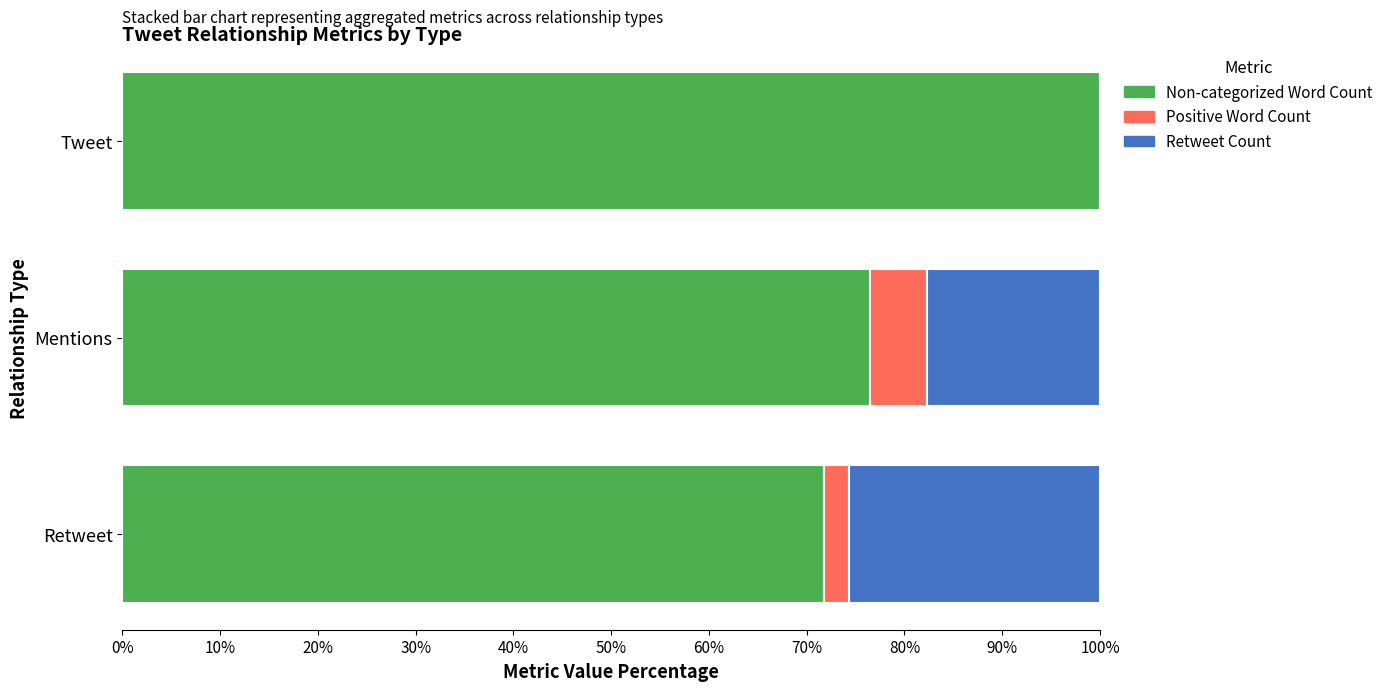

Which category has the highest value in the Non-categorized Word Count series?

Tweet